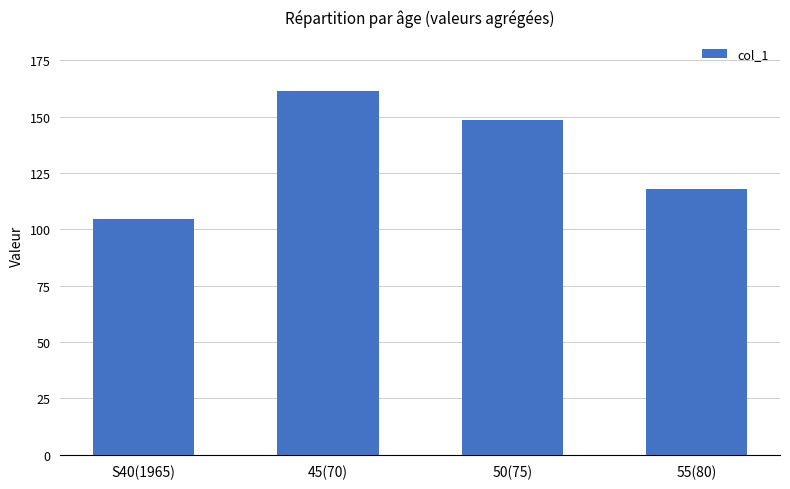

How many data points are above 148?

2